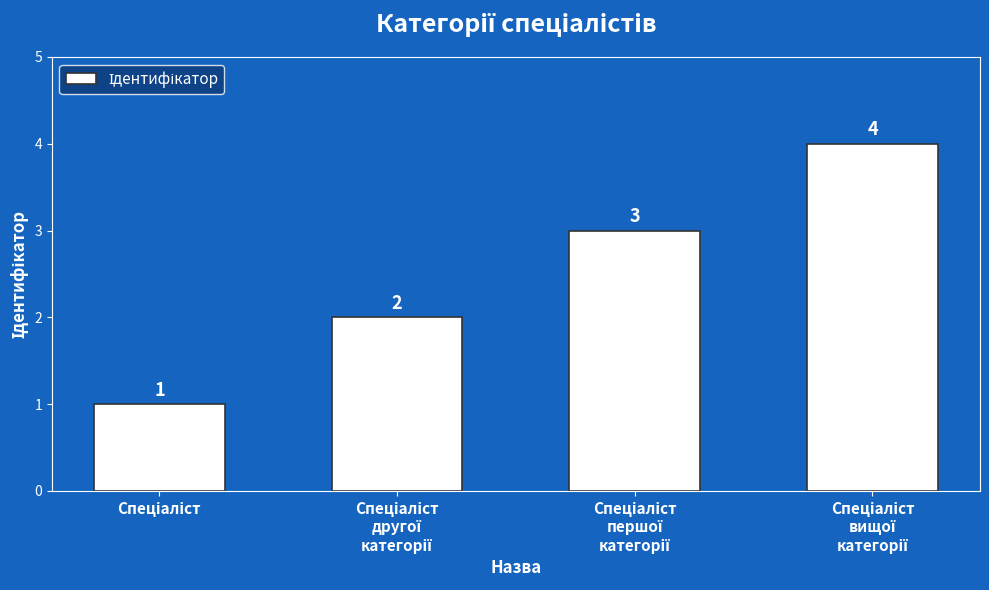

What is the greatest value displayed?

4